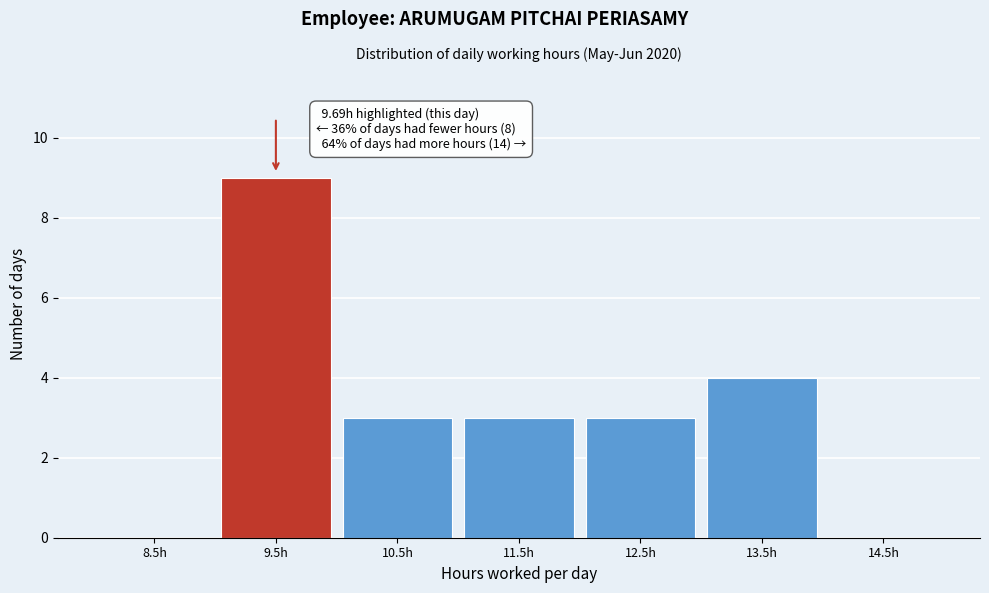

Reading right to left, extract all data points from this chart.

14.5h=0	13.5h=4	12.5h=3	11.5h=3	10.5h=3	9.5h=9	8.5h=0